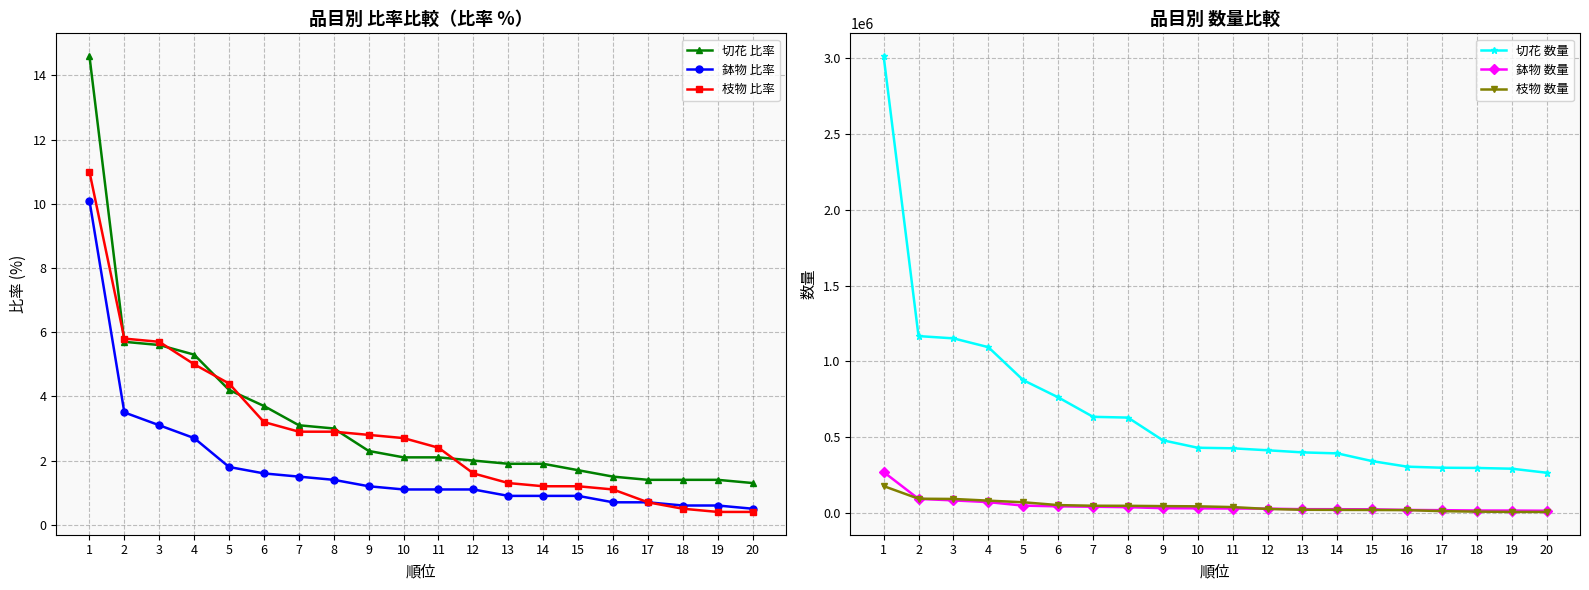

What is the lowest value of the 枝物 比率 series?

0.4